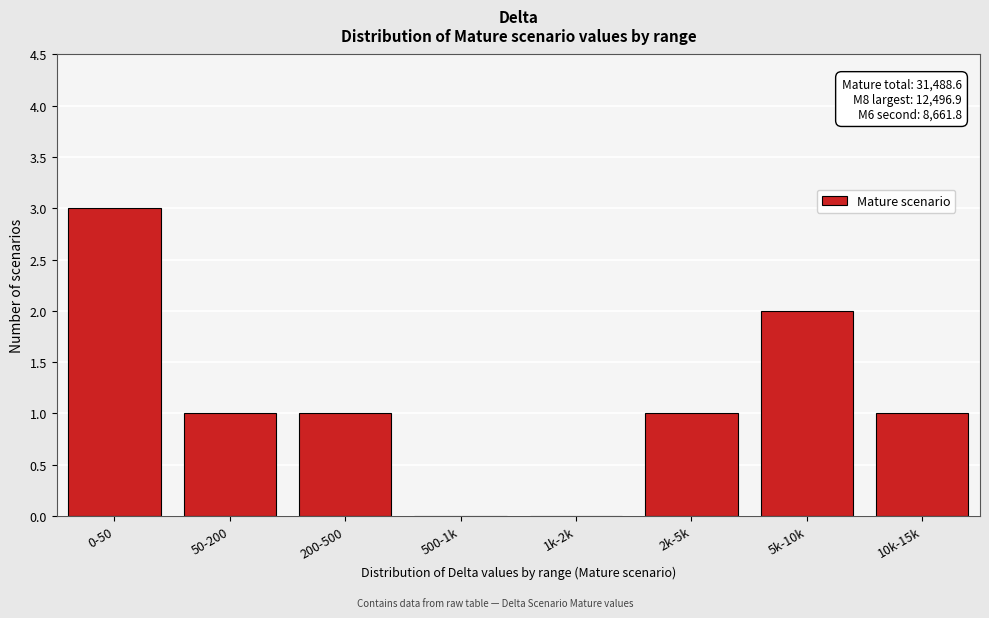

Reading left to right, transcribe all the data shown in this chart.

0-50=3	50-200=1	200-500=1	500-1k=0	1k-2k=0	2k-5k=1	5k-10k=2	10k-15k=1